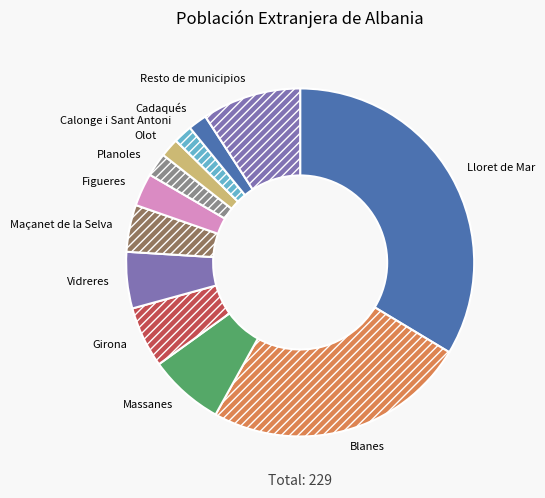

Is it true that Calonge i Sant Antoni is 2% of the pie?

True